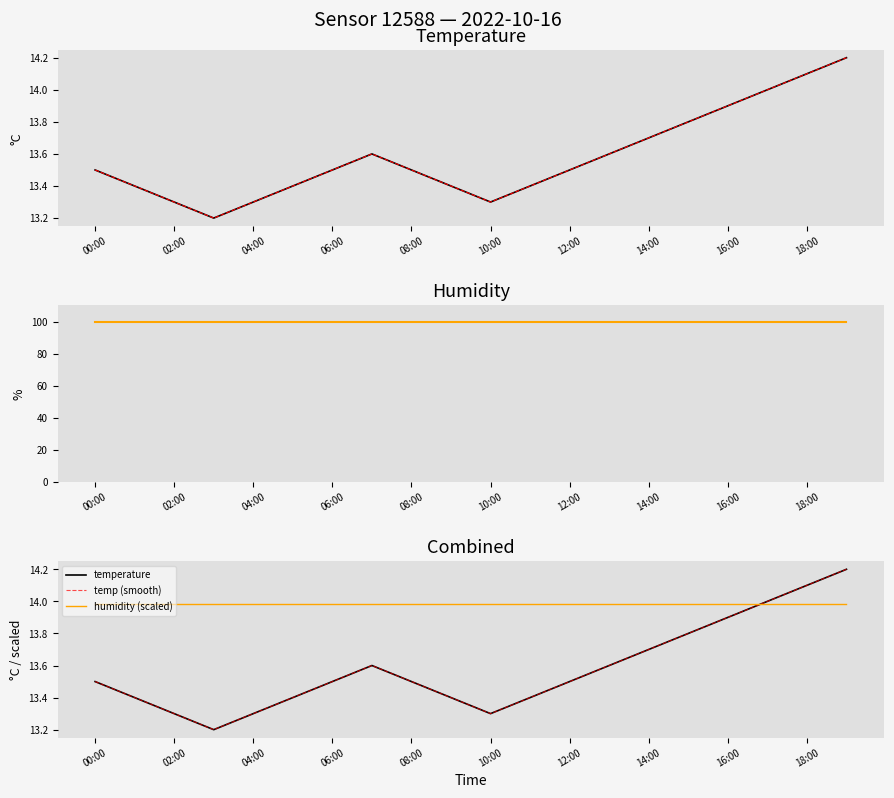

Reading left to right, list all the values displayed in this chart.

temperature: 13.5	13.4	13.3	13.2	13.3	13.4	13.5	13.6	13.5	13.4	13.3	13.4	13.5	13.6	13.7	13.8	13.9	14.0	14.1	14.2
temp (alt): 13.5	13.4	13.3	13.2	13.3	13.4	13.5	13.6	13.5	13.4	13.3	13.4	13.5	13.6	13.7	13.8	13.9	14.0	14.1	14.2
humidity: 99.9	99.9	99.9	99.9	99.9	99.9	99.9	99.9	99.9	99.9	99.9	99.9	99.9	99.9	99.9	99.9	99.9	99.9	99.9	99.9
temp (smooth): 13.5	13.4	13.3	13.2	13.3	13.4	13.5	13.6	13.5	13.4	13.3	13.4	13.5	13.6	13.7	13.8	13.9	14.0	14.1	14.2
humidity (scaled): 14.0	14.0	14.0	14.0	14.0	14.0	14.0	14.0	14.0	14.0	14.0	14.0	14.0	14.0	14.0	14.0	14.0	14.0	14.0	14.0